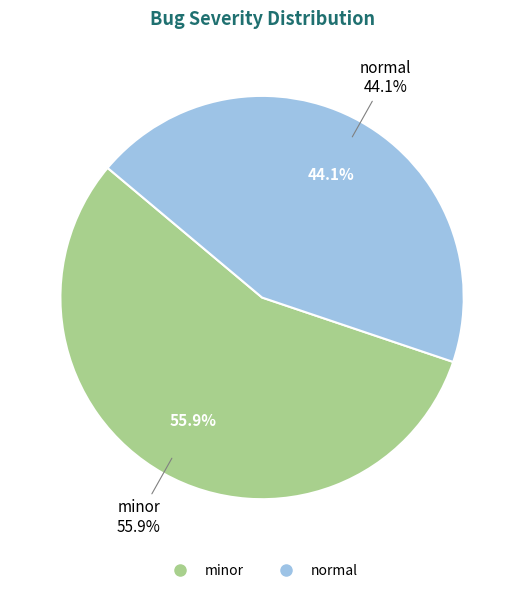

Is there any slice that represents more than half of the pie?

Yes